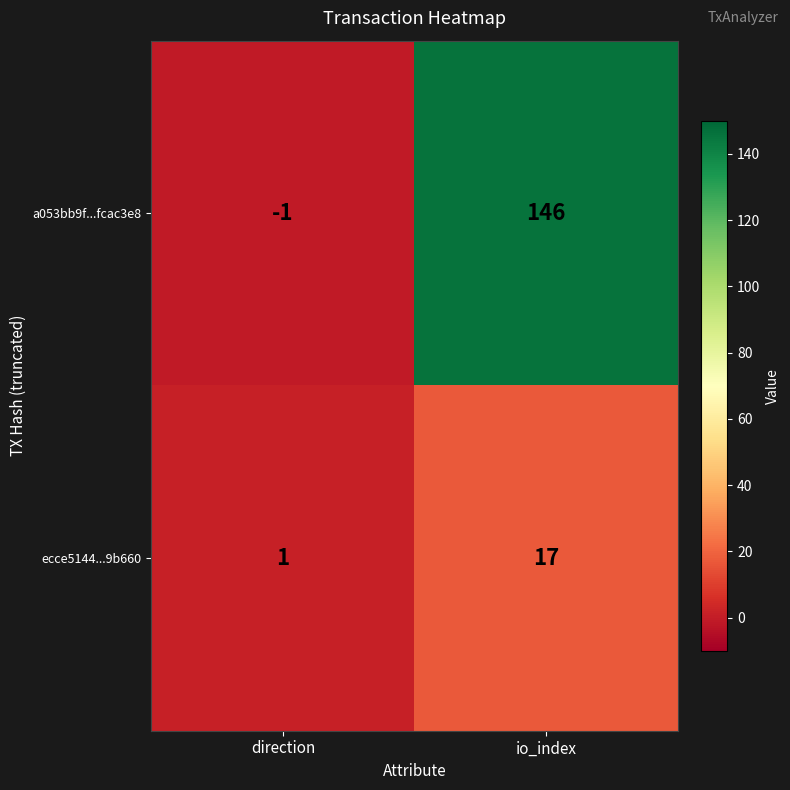

How many data points in ecce5144...9b660 are less than 17?

1